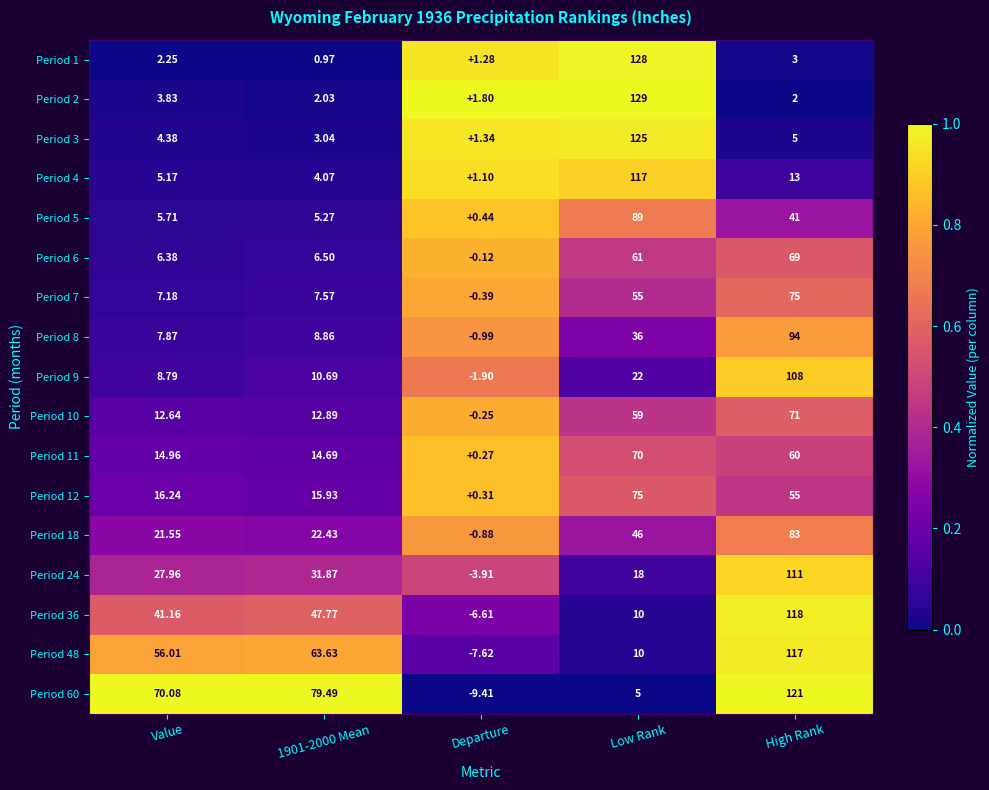

What is the greatest value displayed?

129.0